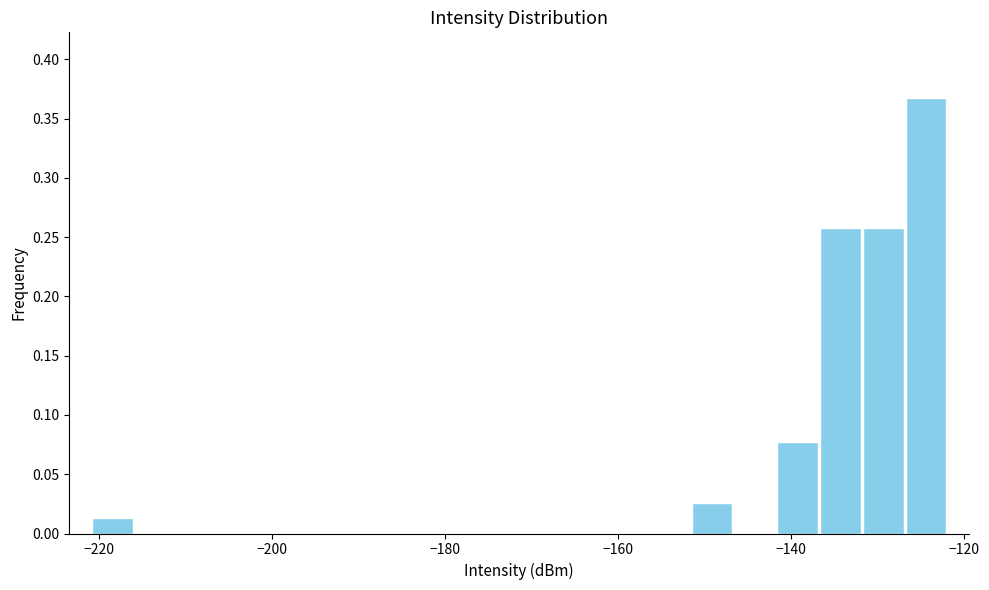

Read against the x-axis, roughly where is the centre of the tallest bar?

-124